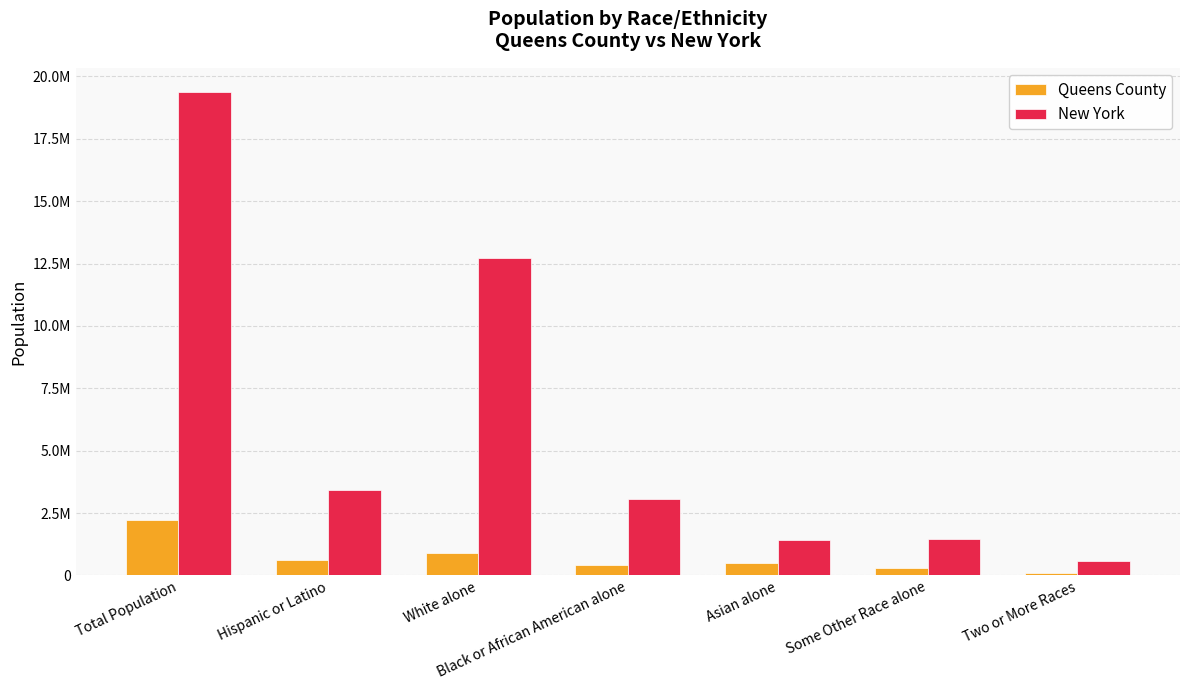

Rank the series at Total Population from lowest to highest value.

Queens County, New York